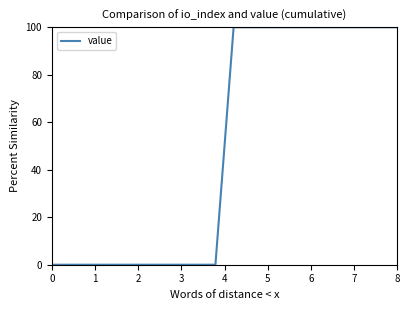

What is the difference between the maximum and minimum values?

100